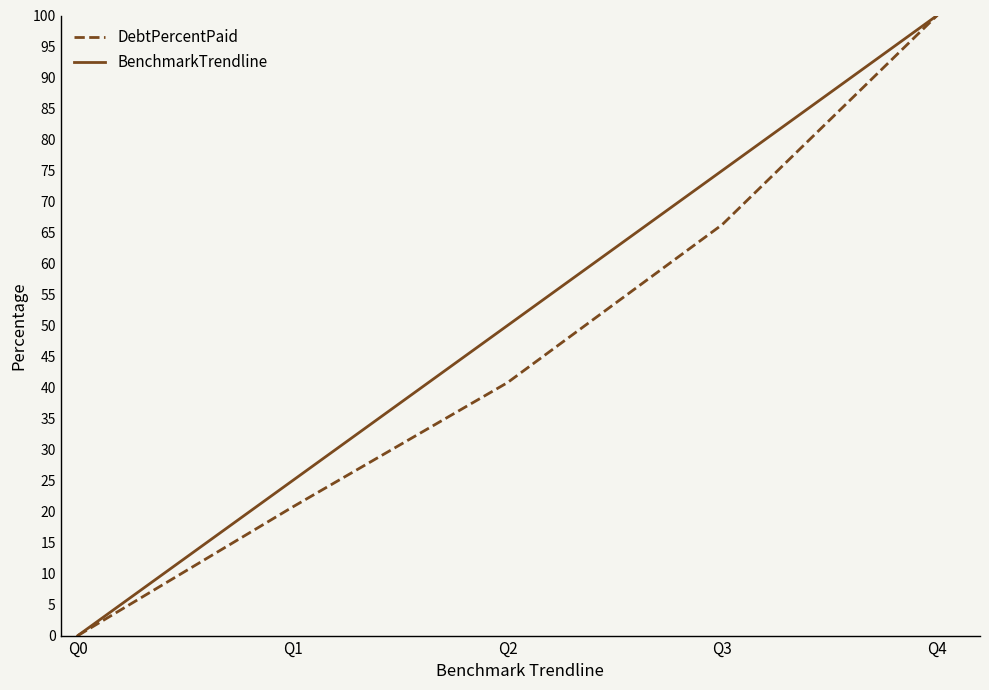

Rank the categories by DebtPercentPaid value from lowest to highest.

Q0, Q1, Q2, Q3, Q4